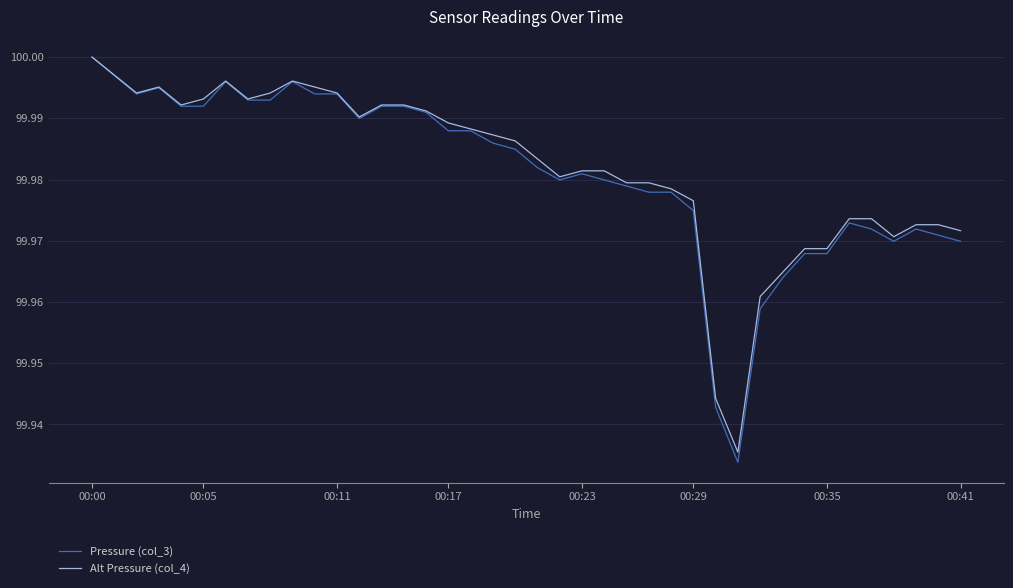

Which series has the largest range (max minus min)?

Pressure (col_3)